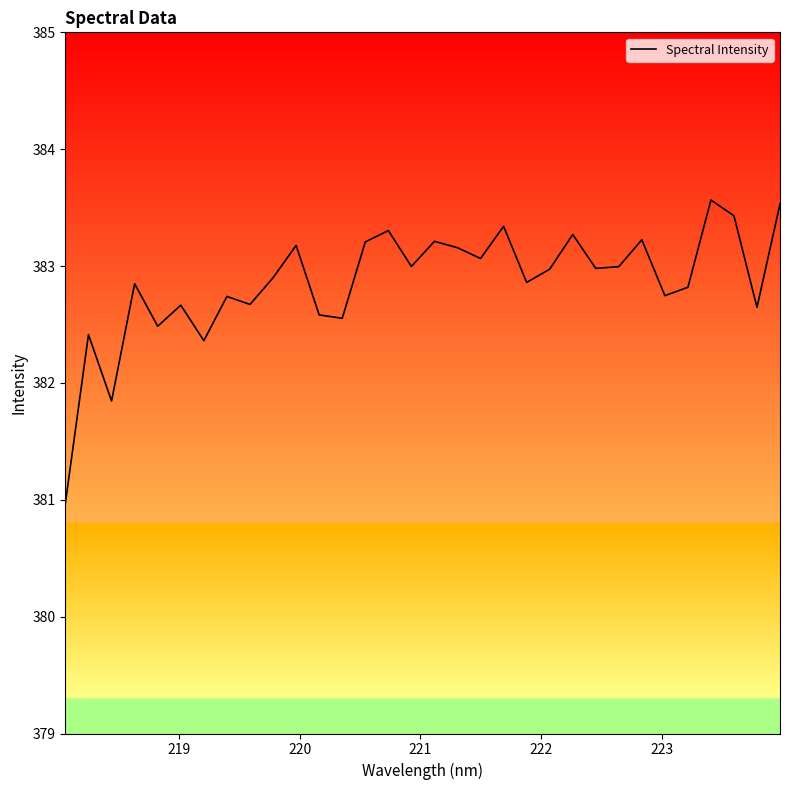

What is the maximum value shown in the chart?

383.6